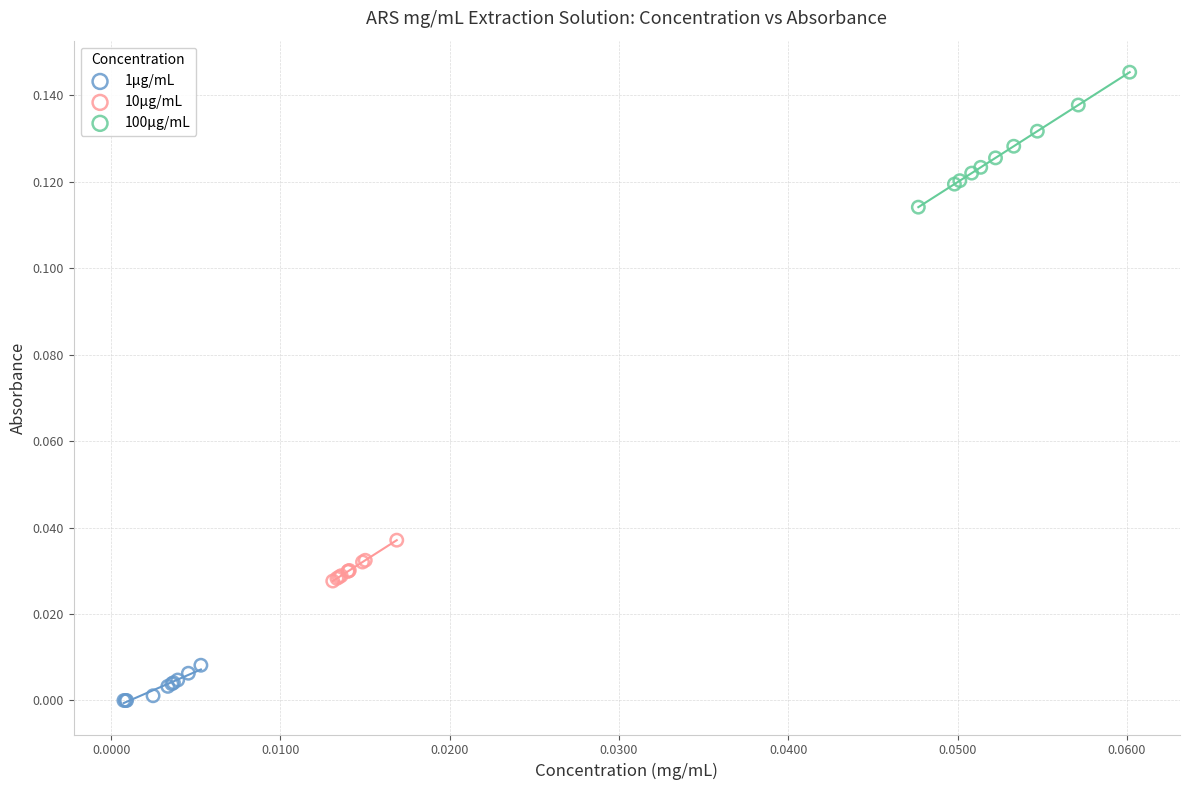

Which series has the largest Y range (max minus min)?

100μg/mL